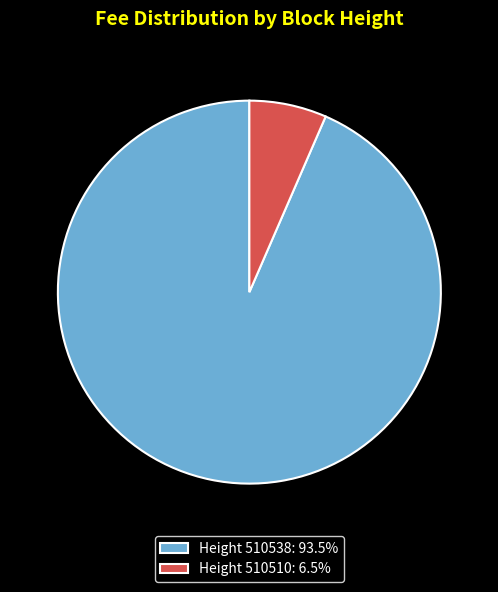

Is there a majority slice in this chart?

Yes